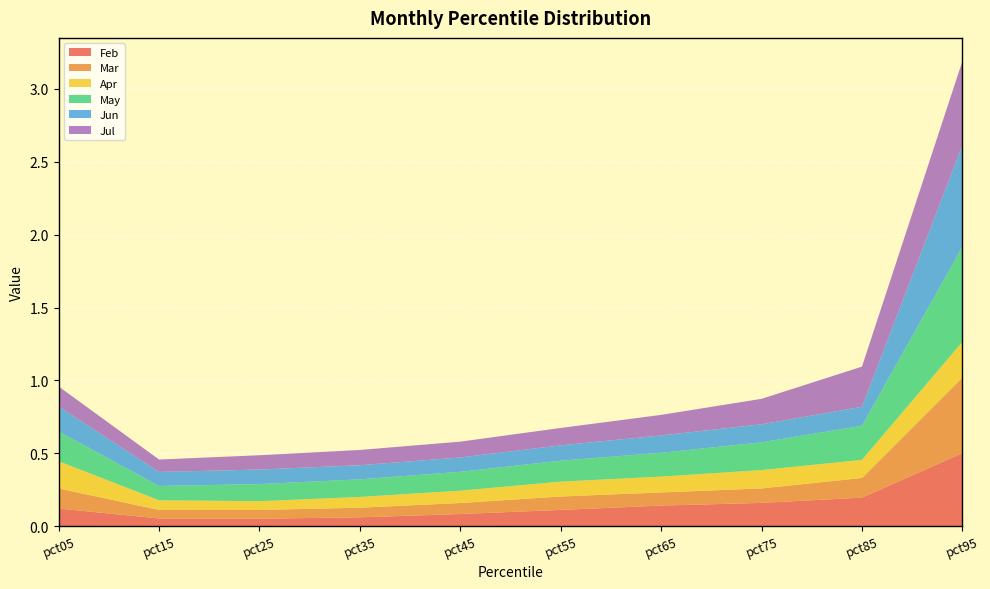

Reading right to left, list all the values displayed in this chart.

Feb: pct95=0.5	pct85=0.2	pct75=0.2	pct65=0.1	pct55=0.1	pct45=0.1	pct35=0.1	pct25=0.1	pct15=0.1	pct05=0.1
Mar: pct95=0.5	pct85=0.1	pct75=0.1	pct65=0.1	pct55=0.1	pct45=0.1	pct35=0.1	pct25=0.1	pct15=0.1	pct05=0.1
Apr: pct95=0.2	pct85=0.1	pct75=0.1	pct65=0.1	pct55=0.1	pct45=0.1	pct35=0.1	pct25=0.1	pct15=0.1	pct05=0.2
May: pct95=0.7	pct85=0.2	pct75=0.2	pct65=0.2	pct55=0.1	pct45=0.1	pct35=0.1	pct25=0.1	pct15=0.1	pct05=0.2
Jun: pct95=0.7	pct85=0.1	pct75=0.1	pct65=0.1	pct55=0.1	pct45=0.1	pct35=0.1	pct25=0.1	pct15=0.1	pct05=0.2
Jul: pct95=0.6	pct85=0.3	pct75=0.2	pct65=0.1	pct55=0.1	pct45=0.1	pct35=0.1	pct25=0.1	pct15=0.1	pct05=0.1